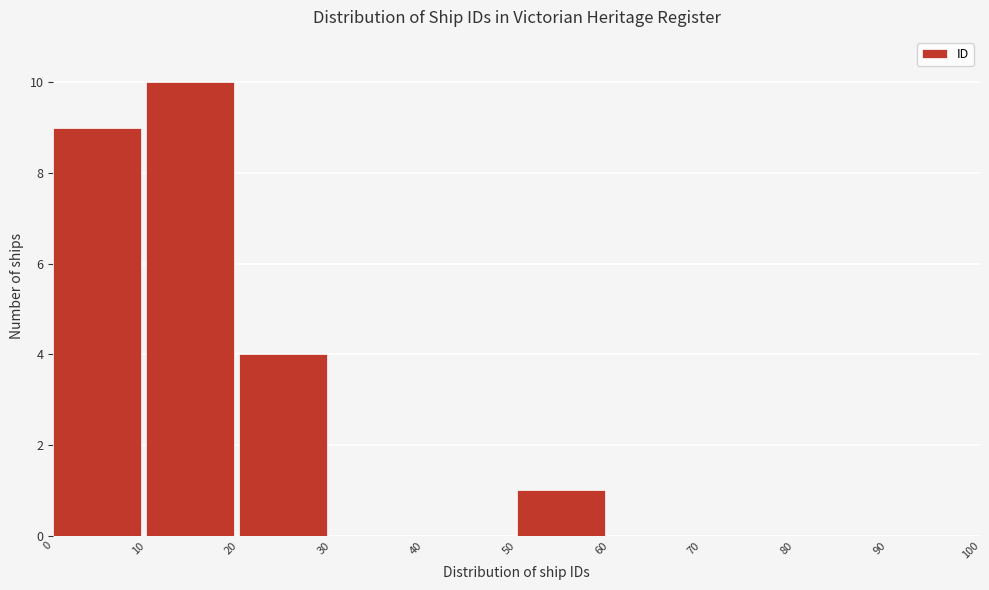

Reading left to right, transcribe this chart: for each bar, give the range it covers on the x-axis and its height. The values are not printed on the chart, so give them approximately, as read against the axis.

0 to 10: 9
10 to 20: 10
20 to 30: 4
30 to 40: 0
40 to 50: 0
50 to 60: 1
60 to 70: 0
70 to 80: 0
80 to 90: 0
90 to 100: 0